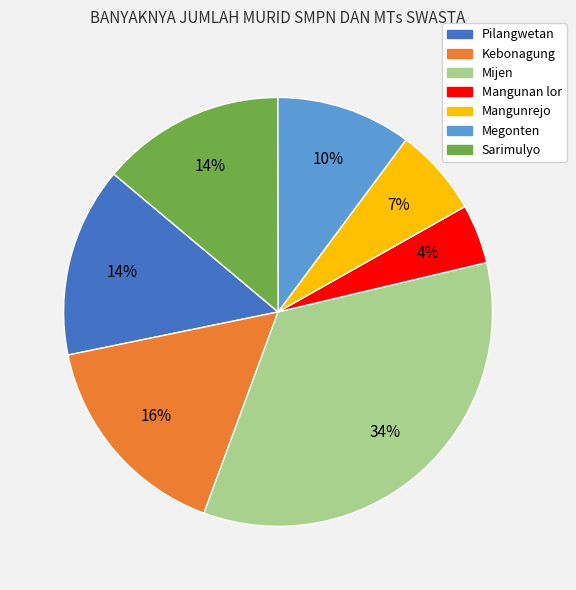

Is Mijen the majority of the pie?

No